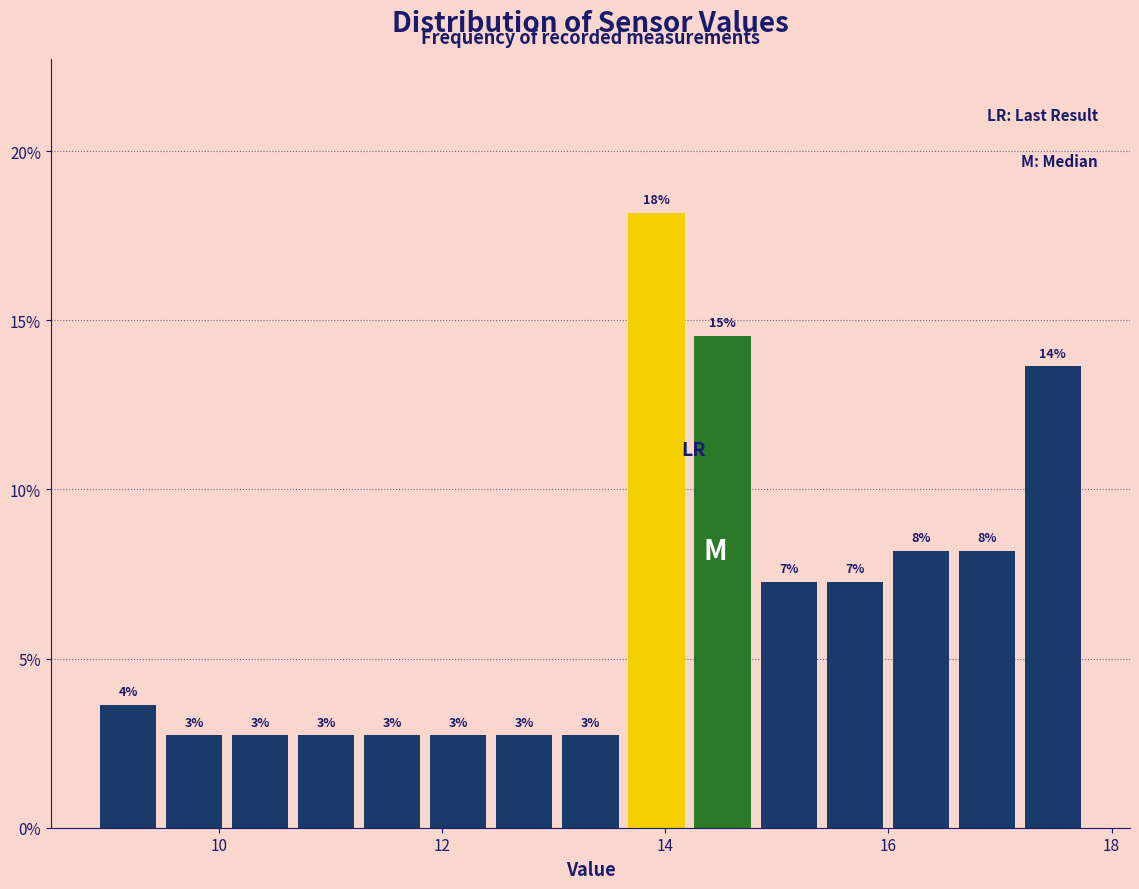

Around what value on the x-axis is the tallest bar? Give the approximate position of its centre, as read against the axis.

14.0